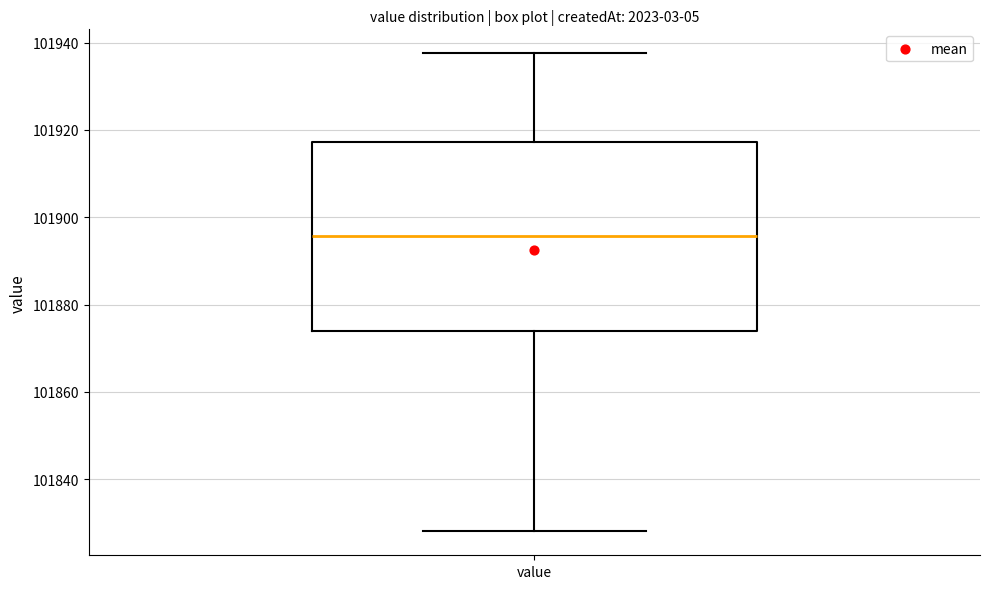

Transcribe this box plot: give where the median line is, the range the box spans, and where the two whiskers end, as read against the y-axis. The values are not printed on the chart, so give them approximately, as read against the axis.

median 101896, box 101874 to 101918, whiskers 101828 to 101938